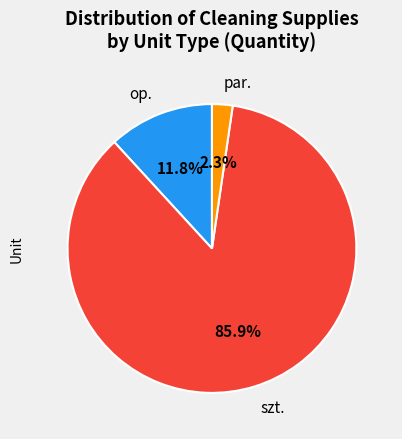

Which slice is the smallest?

par.